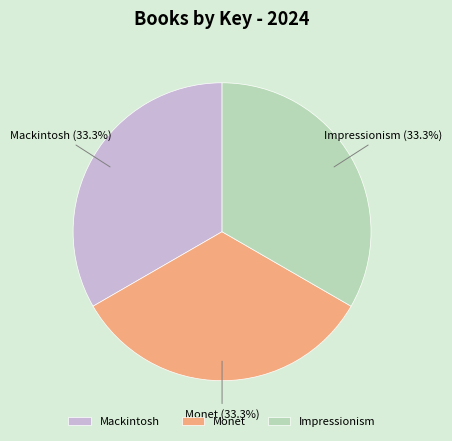

The Mackintosh slice represents 33% of the pie. True or false?

True